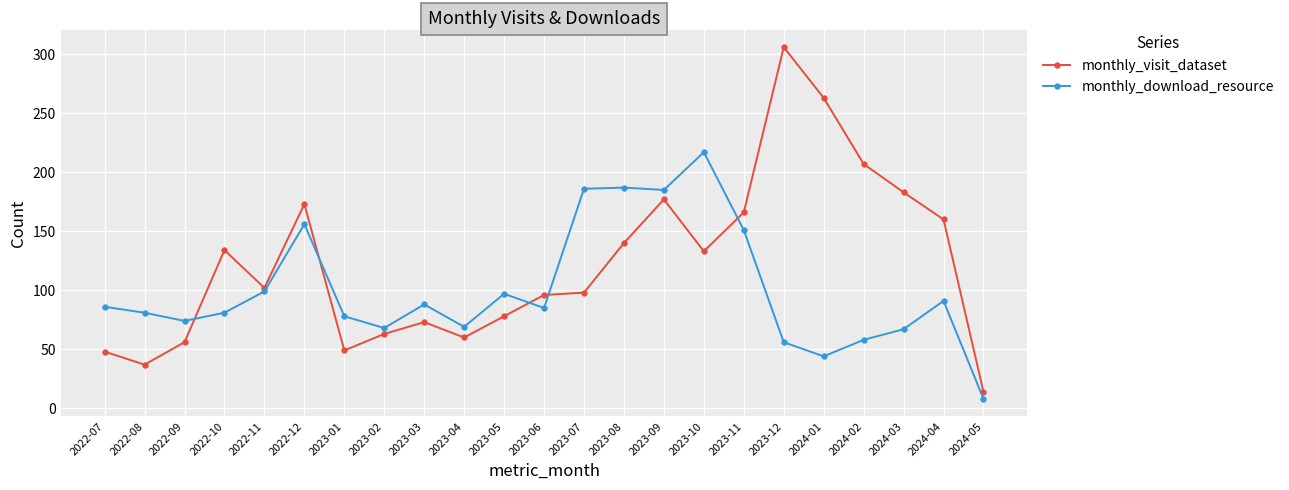

In monthly_visit_dataset, how many points are lower than both neighbors (excluding endpoints)?

5